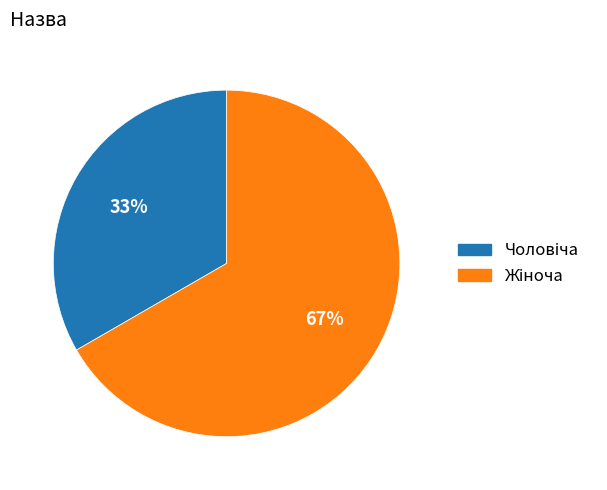

To the nearest percent, what is the average slice percentage?

50%